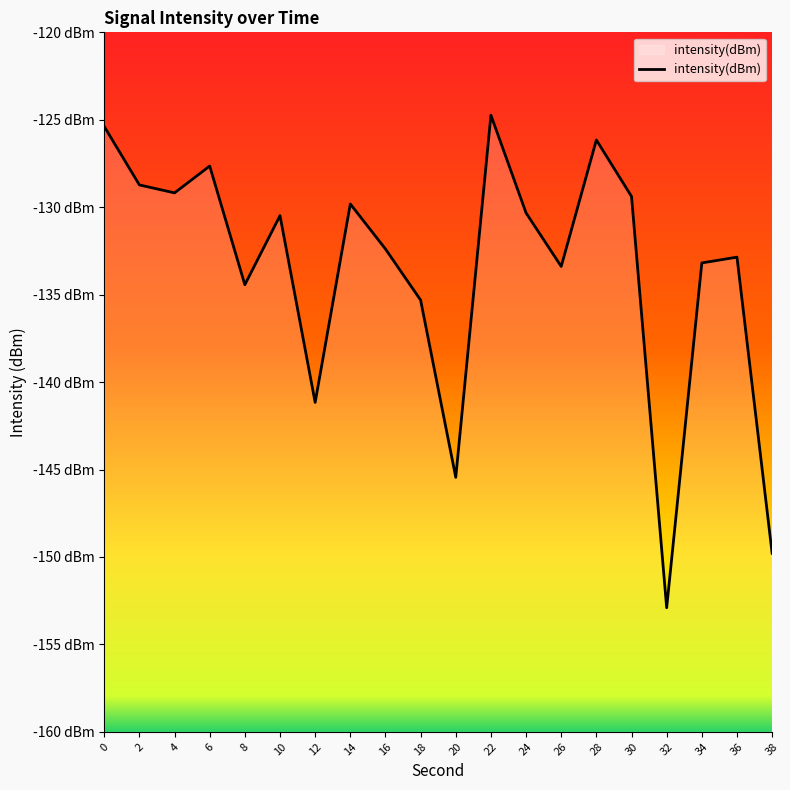

What is the value of the 11th point from the left?

-145.4